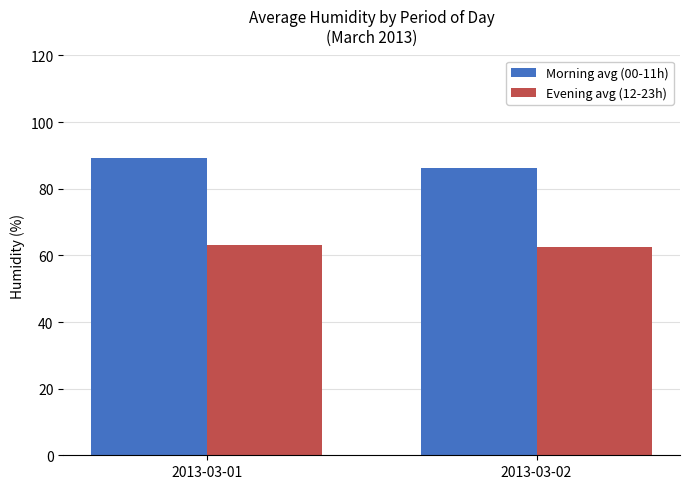

Count the number of data series in this chart.

2